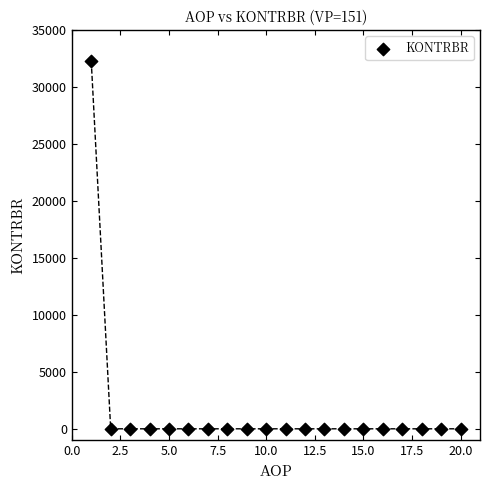

What is the range of Y values (max minus min)?

32283.1